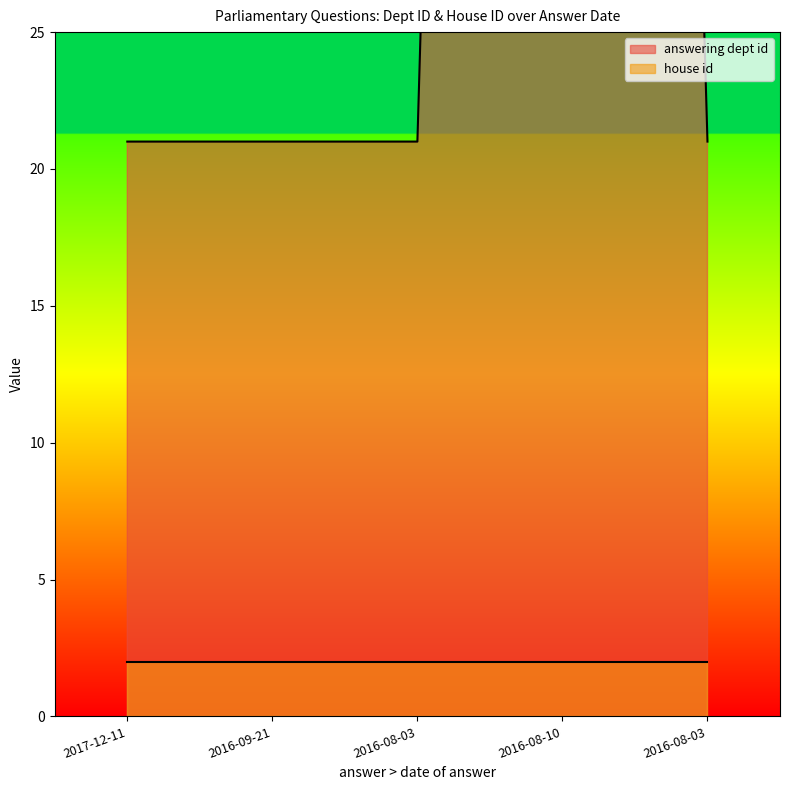

Rank the categories by value from highest to lowest.

2016-08-10, 2017-12-11, 2016-09-21, 2016-08-03, 2016-08-03